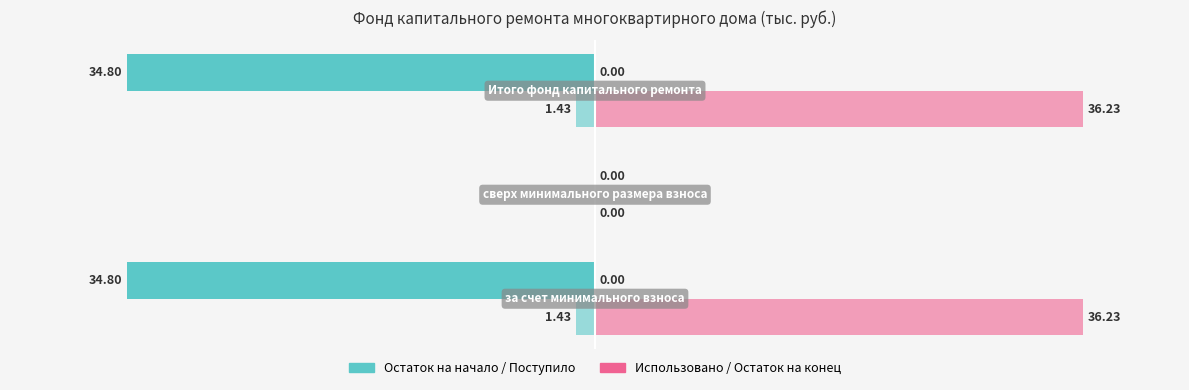

Are the bars grouped side by side (vs. stacked)?

Yes